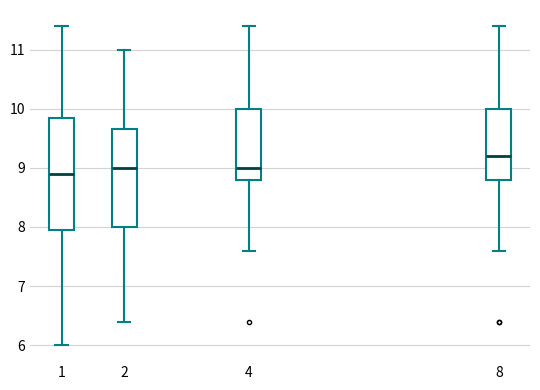

Which box is the tallest, from its lower edge to its upper edge?

1